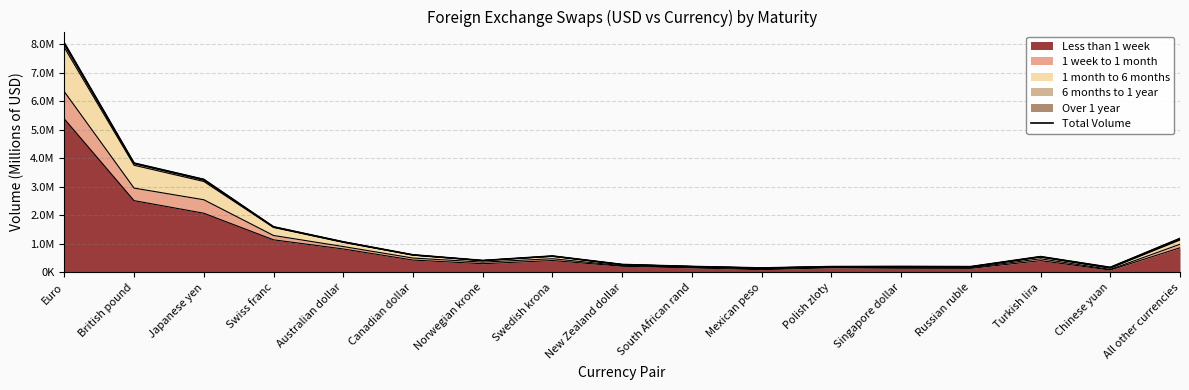

What is the value of the 5th point from the left?

1072711